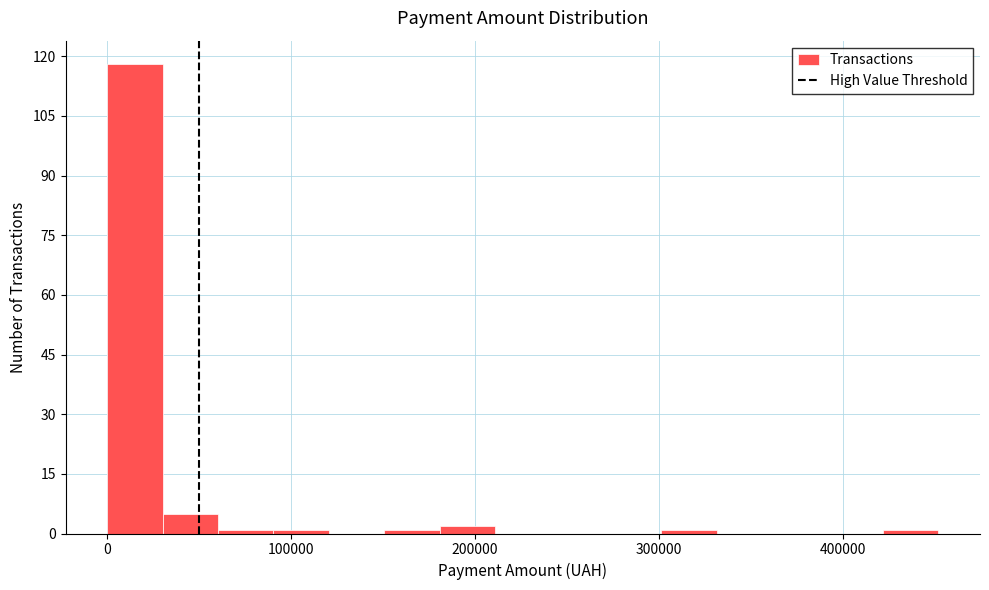

Read against the x-axis, roughly where is the centre of the tallest bar?

20000